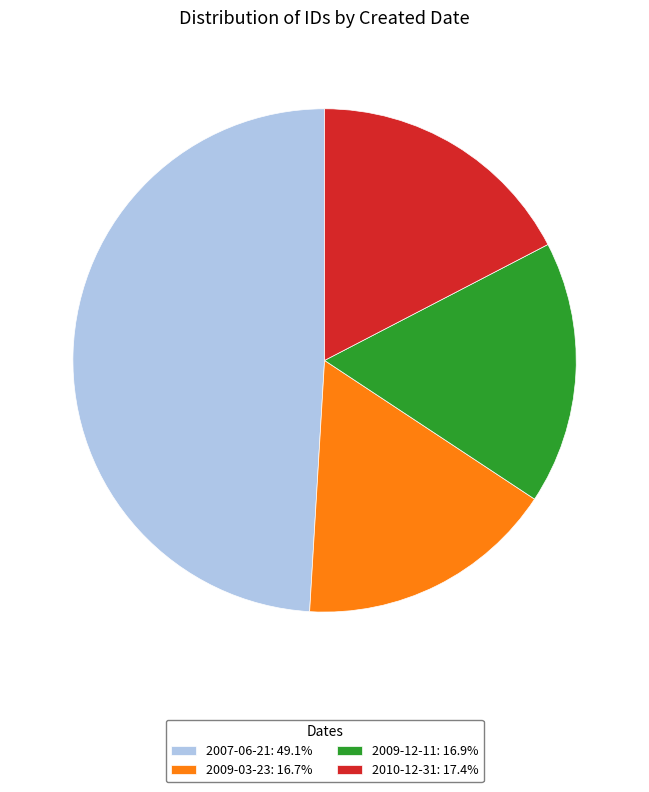

How many slices are in this pie chart?

4